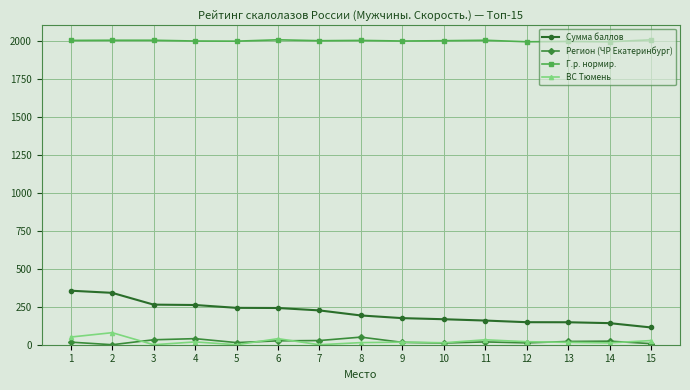

True or false: ВС Тюмень and Г.р. нормир. intersect in this chart.

False